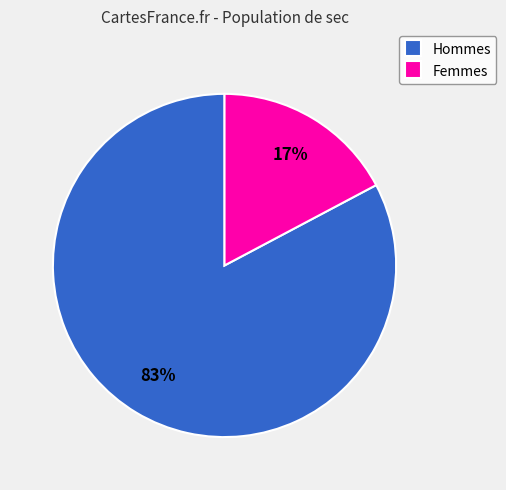

To the nearest percent, what portion does Hommes represent?

83%